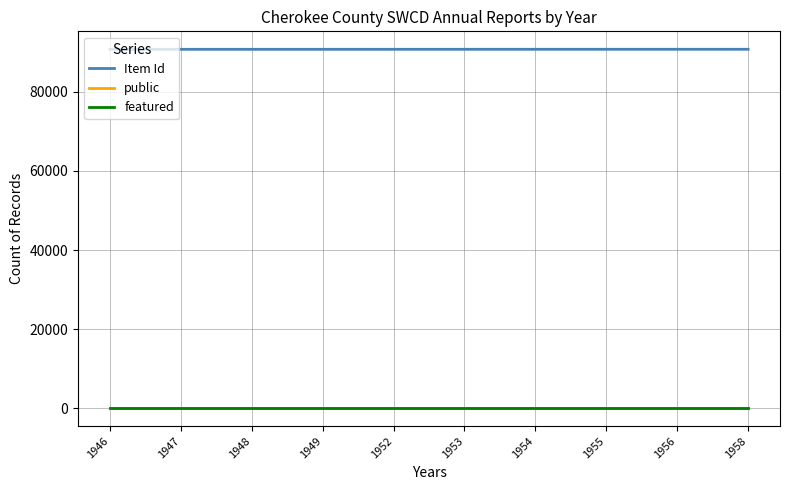

True or false: public and featured cross at least once.

False